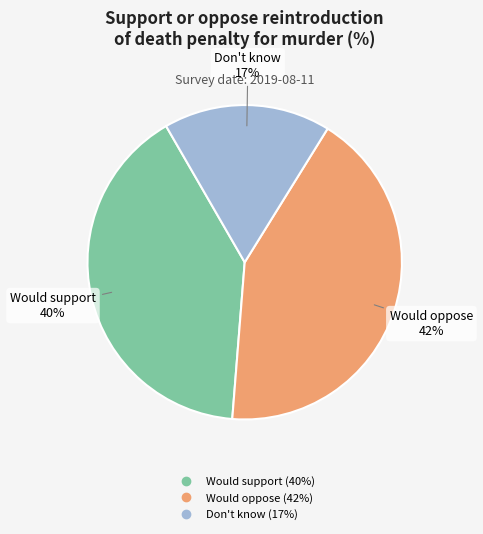

To the nearest percent, what is the difference between the largest and smallest slice percentages?

25%